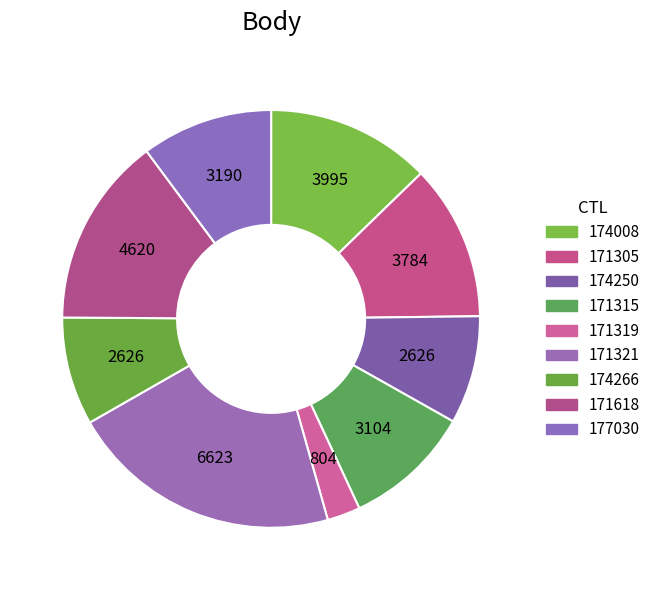

Count the number of slices in the pie.

9